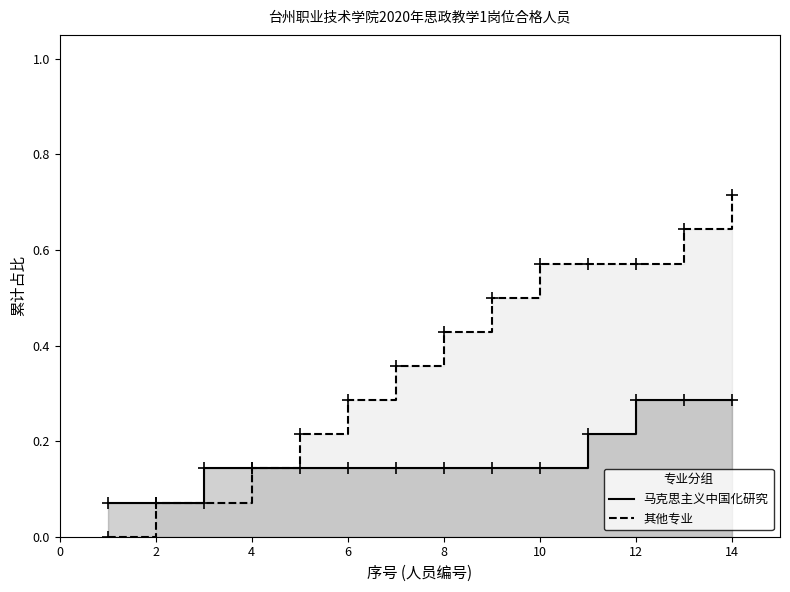

What is the minimum value for 马克思主义中国化研究?

0.1